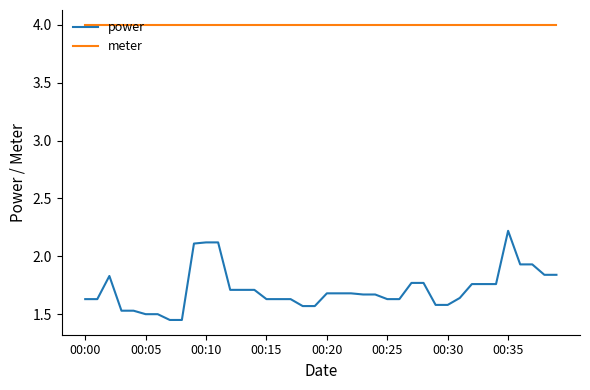

True or false: meter and power cross at least once.

False